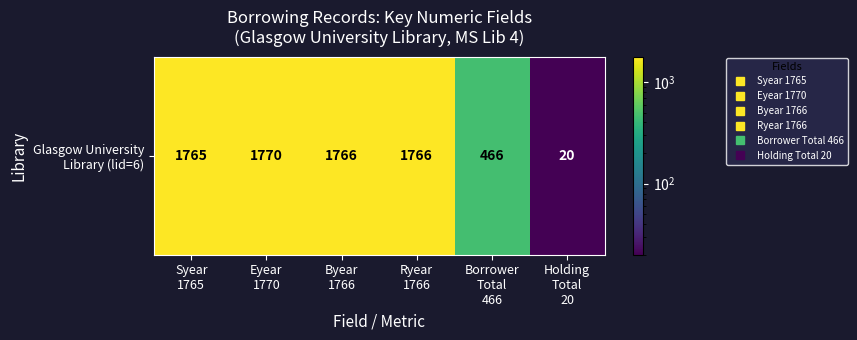

Reading left to right, extract all data points from this chart.

1765	1770	1766	1766	466	20